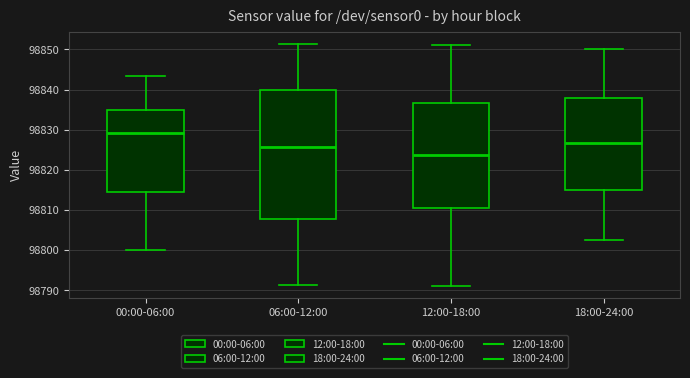

Which box has the lowest median line?

12:00-18:00